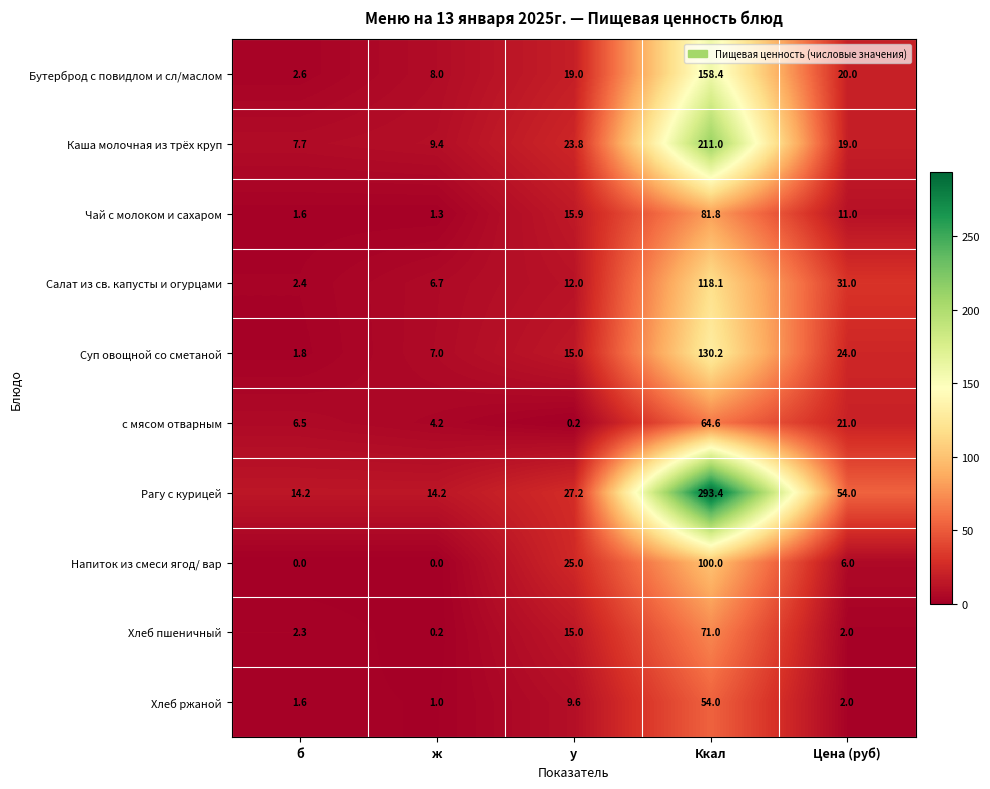

List the series in order of their peak value, lowest first.

Хлеб ржаной, с мясом отварным, Хлеб пшеничный, Чай с молоком и сахаром, Напиток из смеси ягод/ вар, Салат из св. капусты и огурцами, Суп овощной со сметаной, Бутерброд с повидлом и сл/маслом, Каша молочная из трёх круп, Рагу с курицей